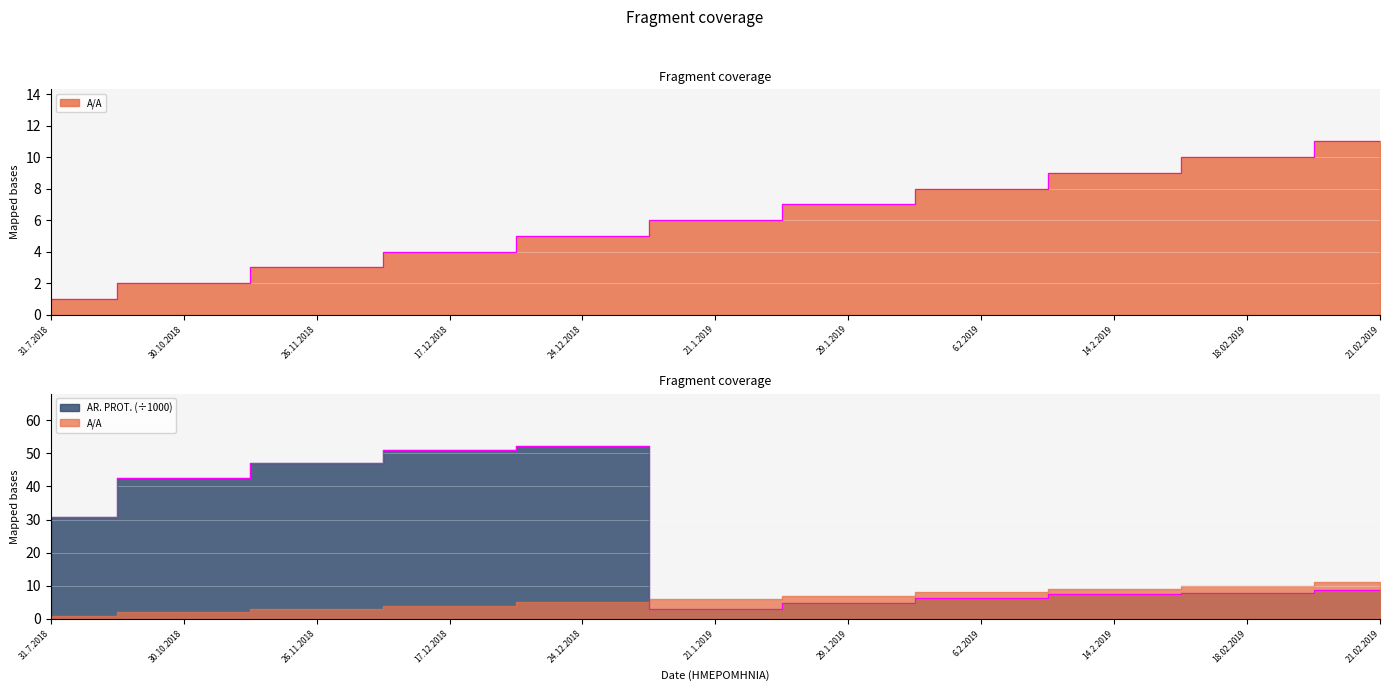

Which series changed the most between 30.10.2018 and 18.02.2019?

AR. PROT.